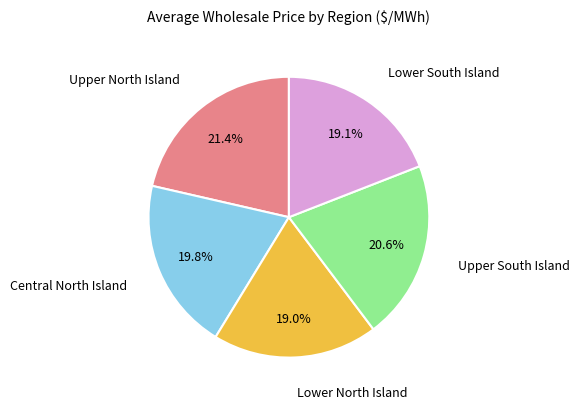

True or false: Lower South Island accounts for 19% of the total.

True